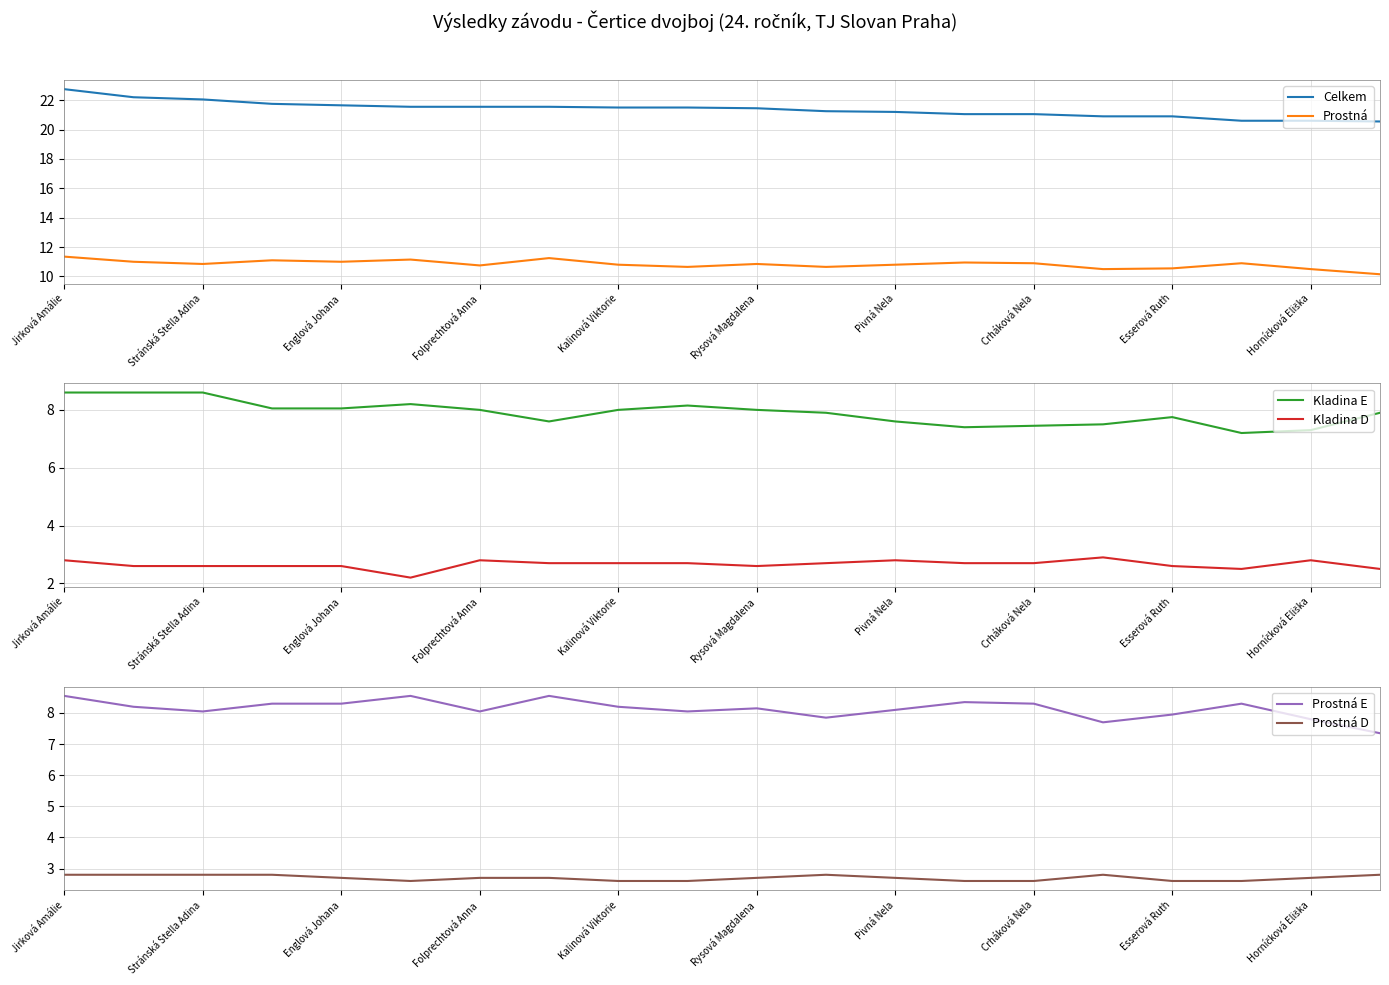

How many lines are shown in the chart?

6